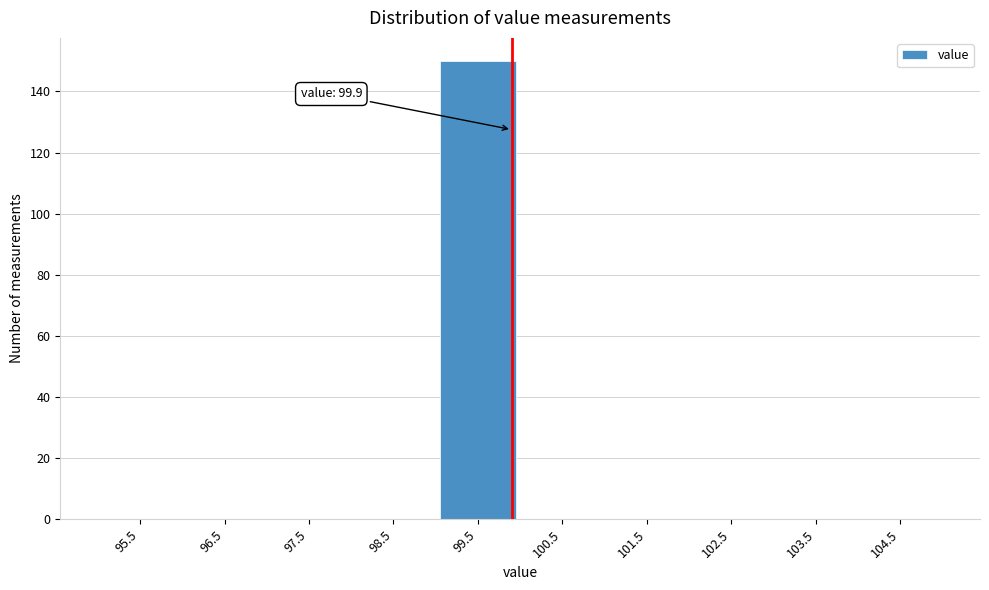

Over which range of the x-axis is the bar tallest?

99 to 100